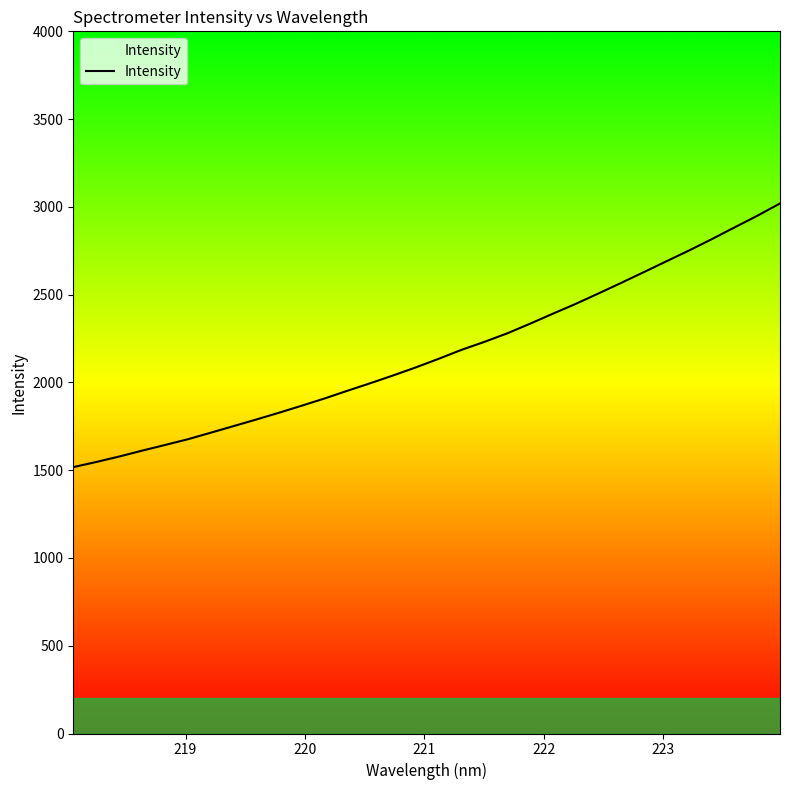

What is the difference between the maximum and minimum values?

1502.0